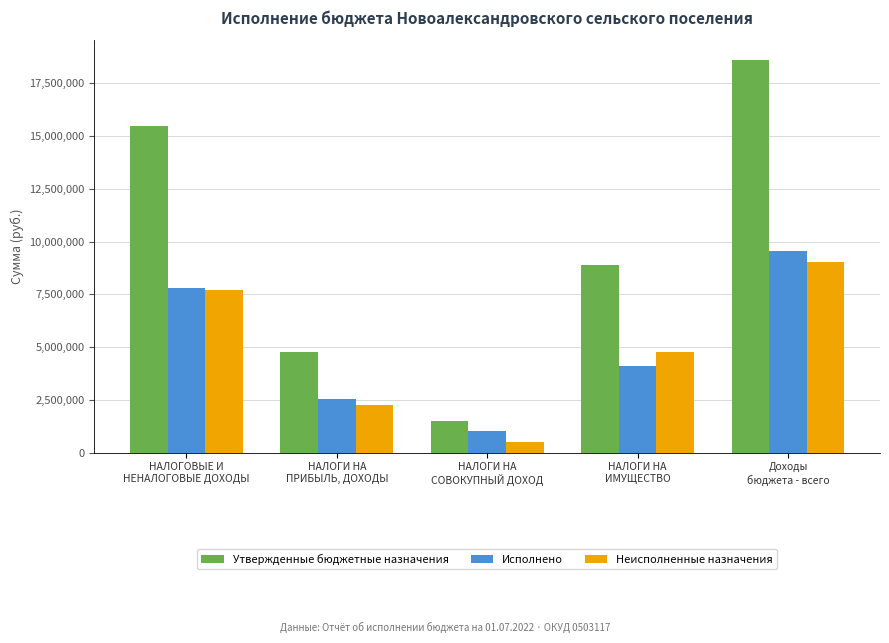

What is the difference between the maximum and minimum values in the Утвержденные бюджетные назначения series?

17091600.0